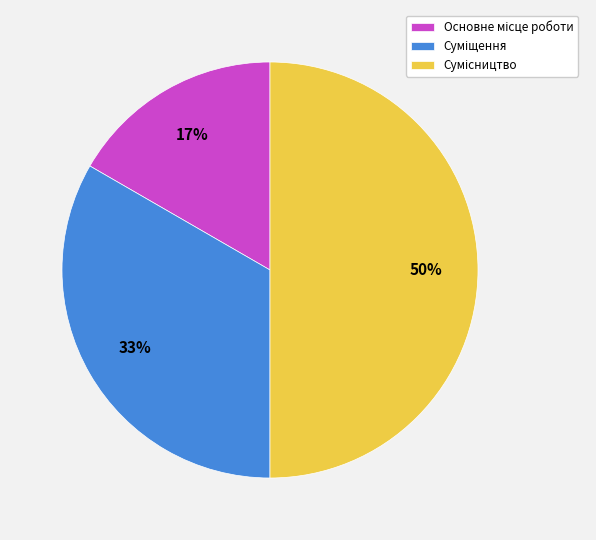

To the nearest percent, what is the difference between the largest and smallest slice percentages?

33%